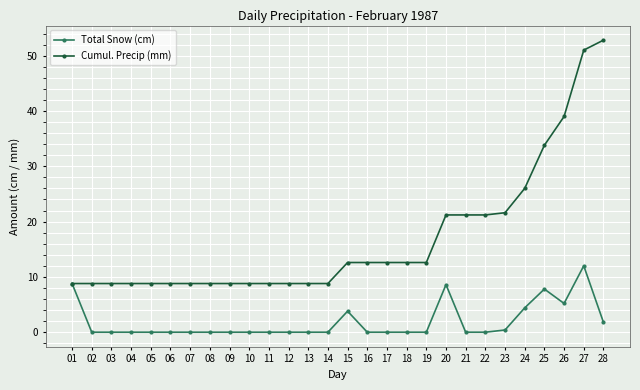

Is it true that Total Snow (cm) equals 0.0 at 16?

True